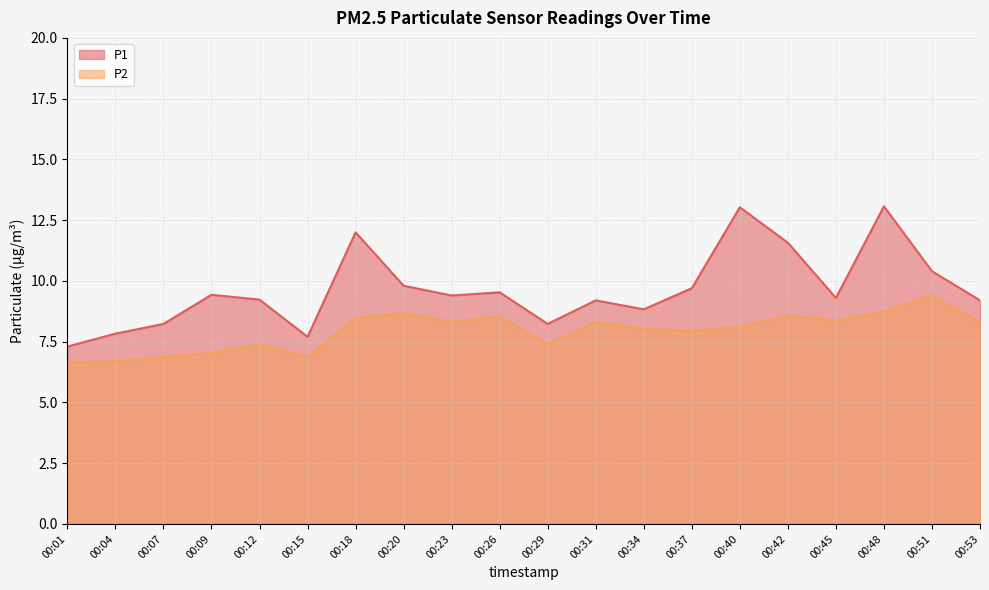

What is the sum of all P1 values?

193.0